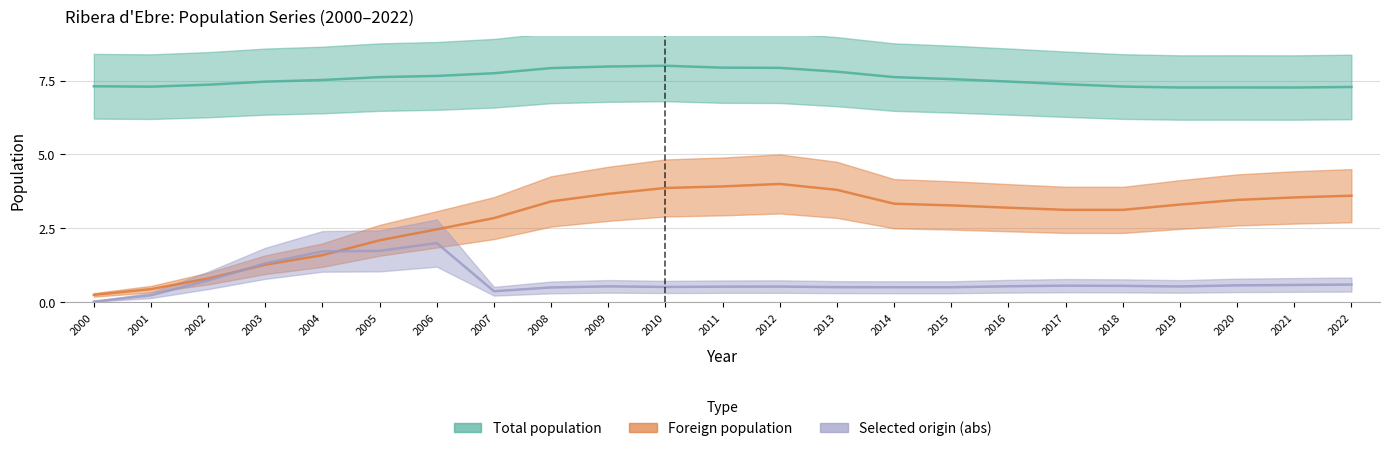

Is it true that Selected origin (abs) equals 0.1 at 2001?

False